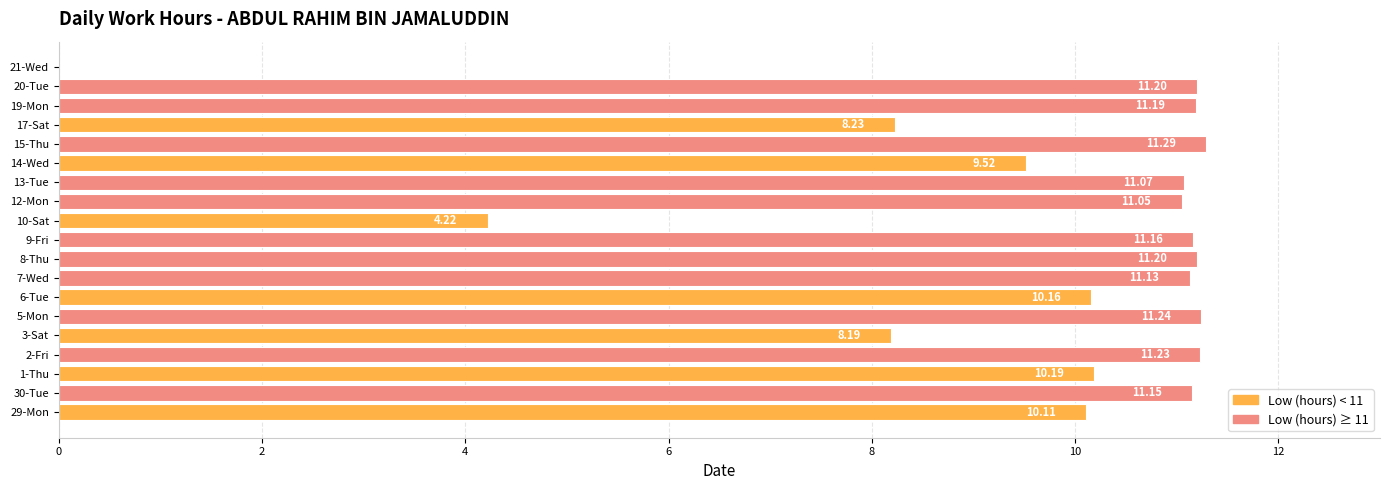

Are the bars grouped side by side (vs. stacked)?

No